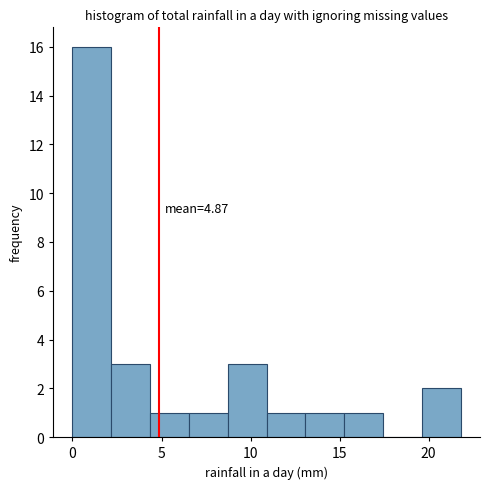

Which range on the x-axis has the tallest bar?

0.0 to 2.0